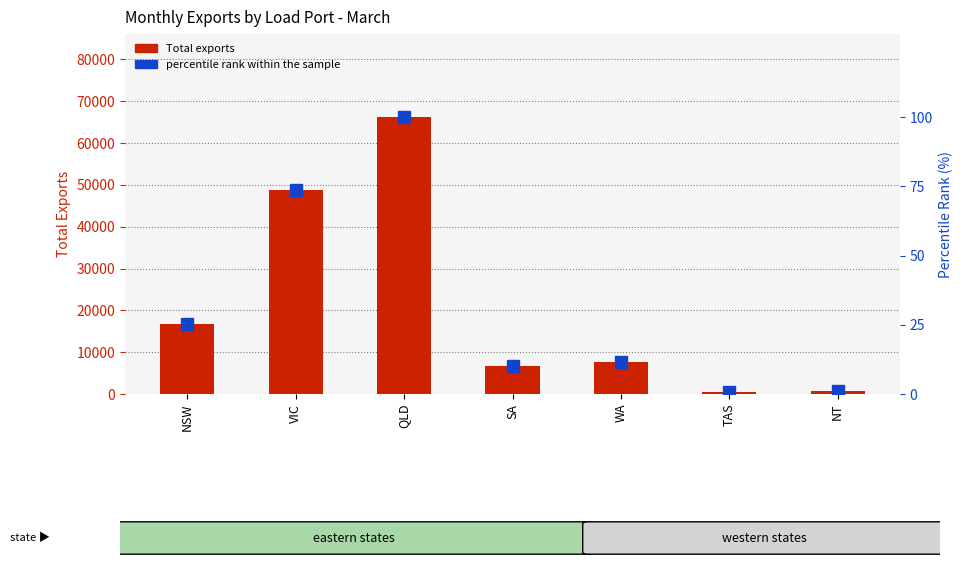

The value of percentile rank within the sample at SA is 17.9. True or false?

False